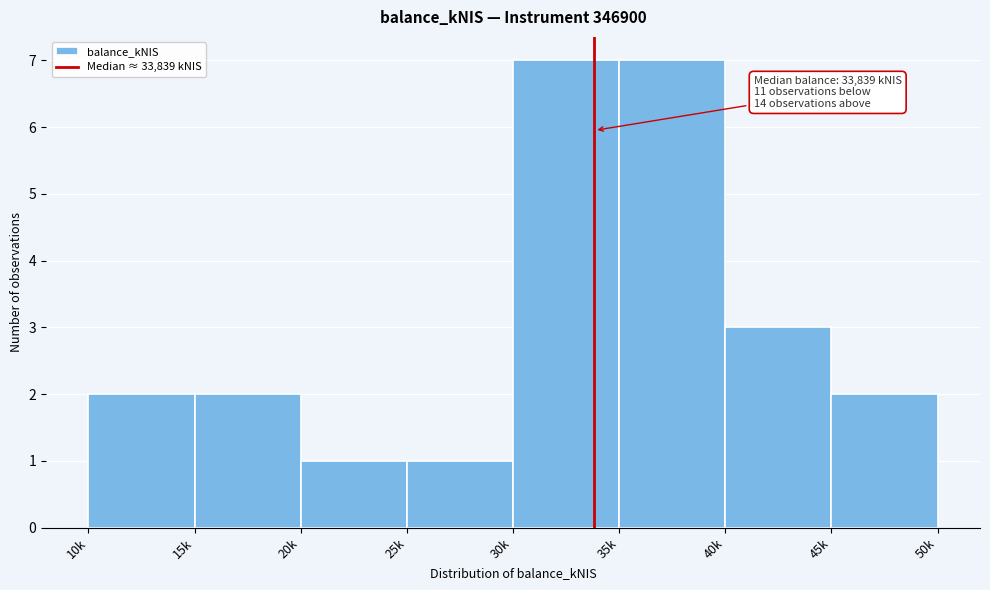

Reading right to left, transcribe all the data shown in this chart.

45k=2	40k=3	35k=7	30k=7	25k=1	20k=1	15k=2	10k=2